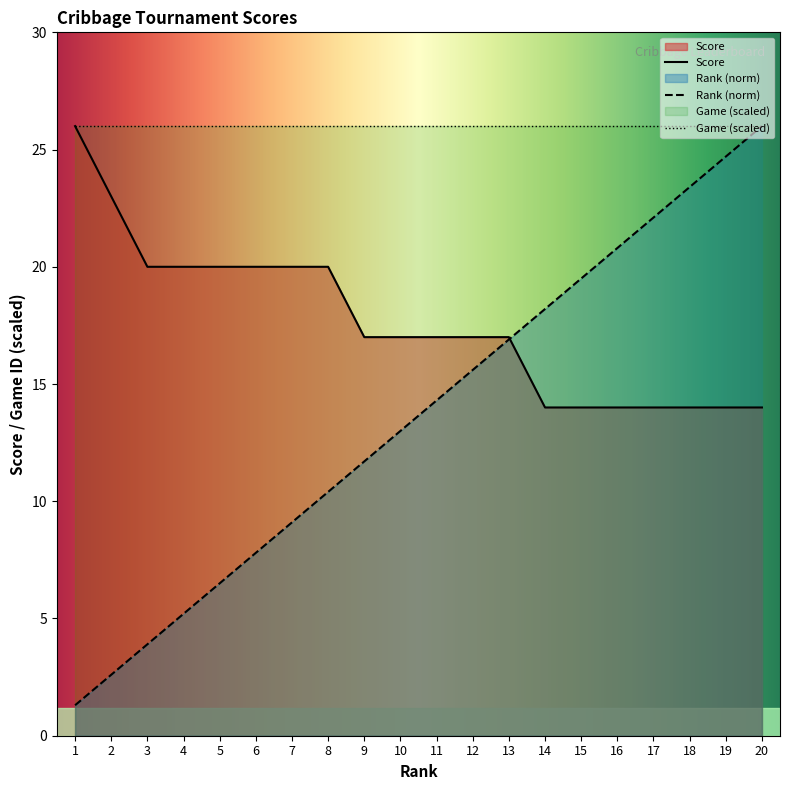

Which series has the largest total across all categories?

Game (scaled)